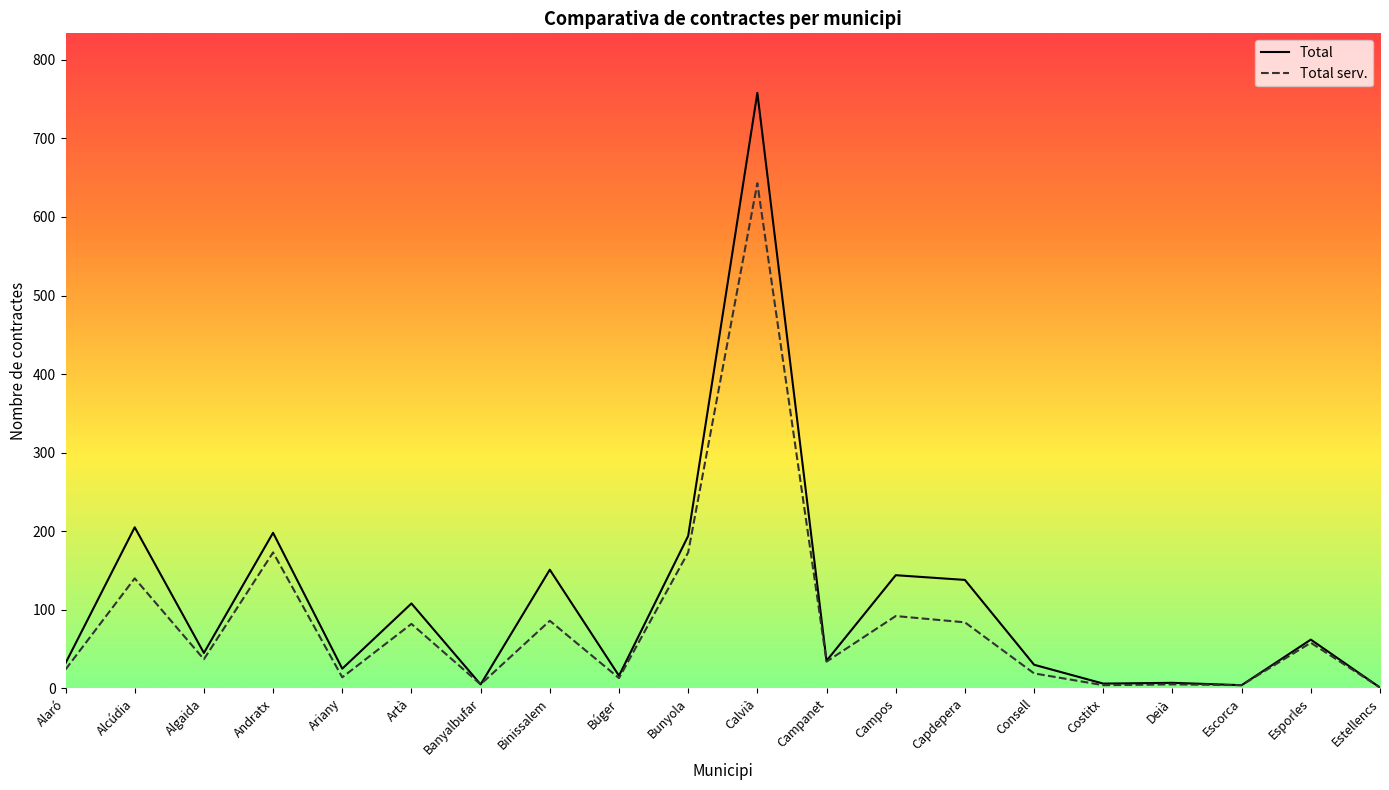

True or false: Total serv. has a value of 1124 at Calvià.

False